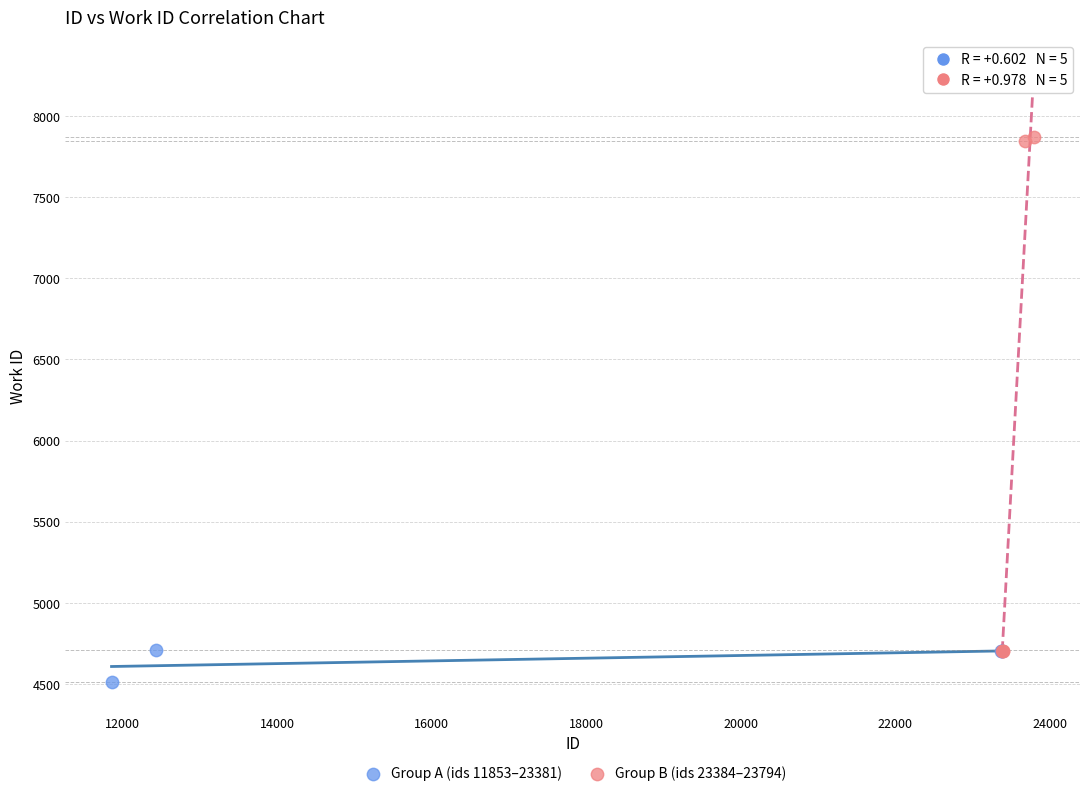

What are all the series names shown in the legend?

Group A (ids 11853–23381), Group B (ids 23384–23794)